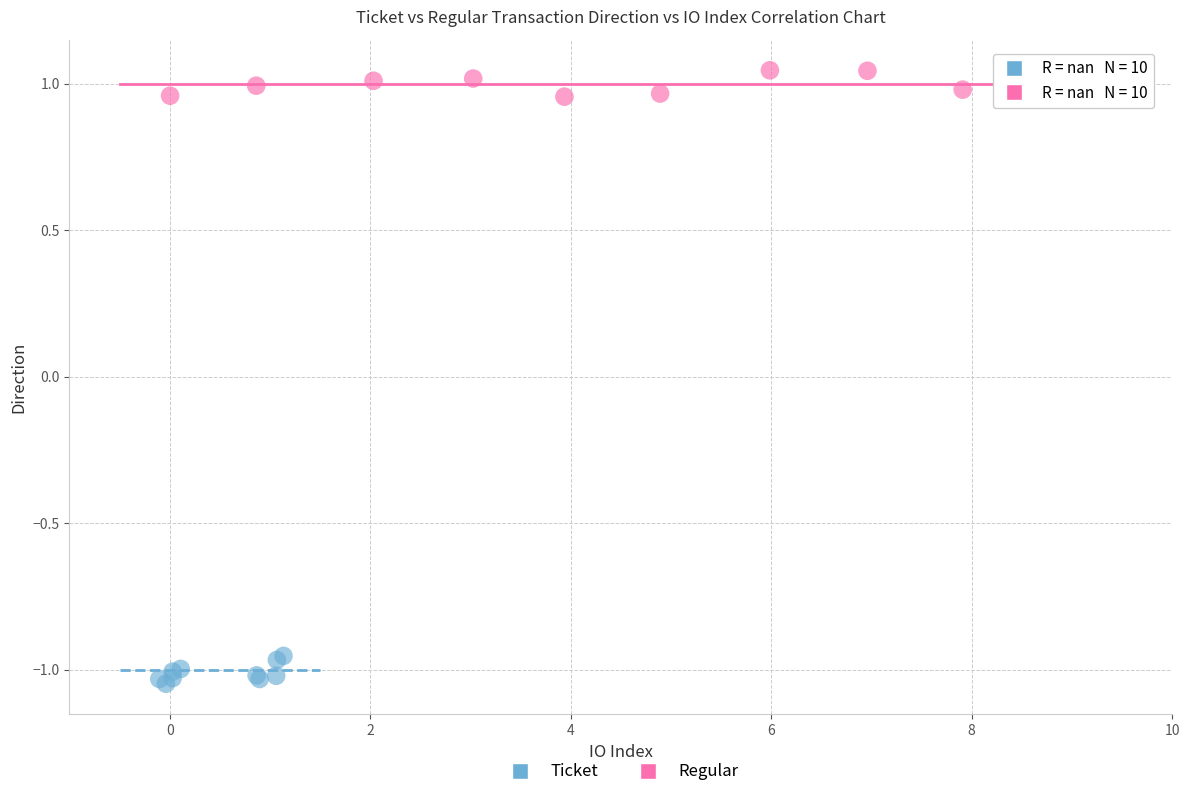

Which series reaches the minimum Y coordinate?

Ticket